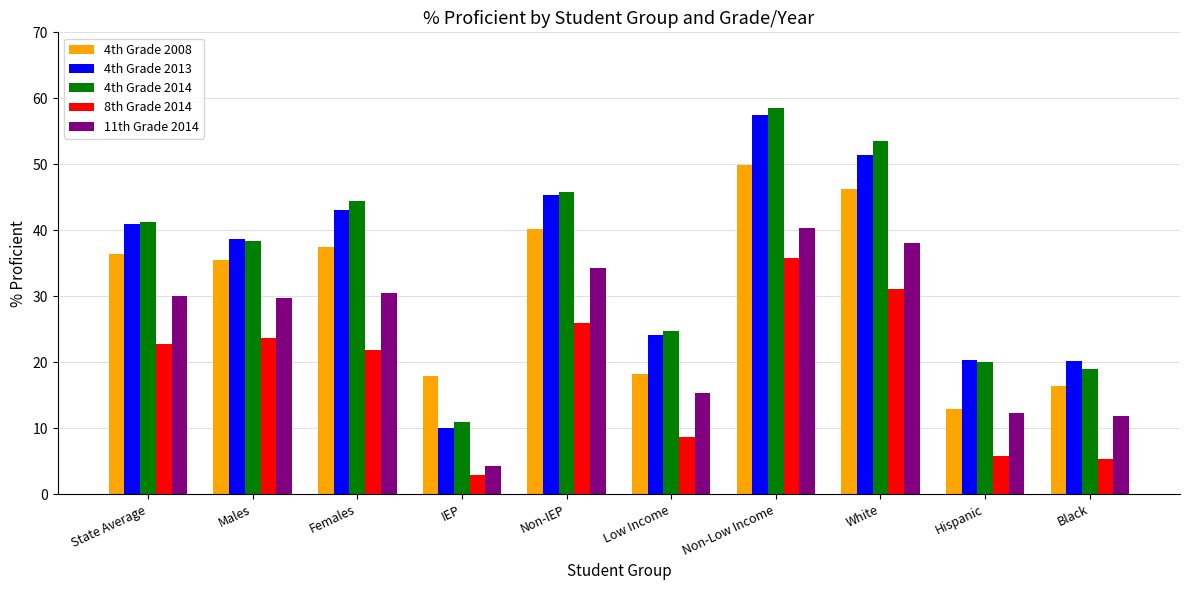

Is it true that 4th Grade 2013 equals 57.5 at State Average?

False